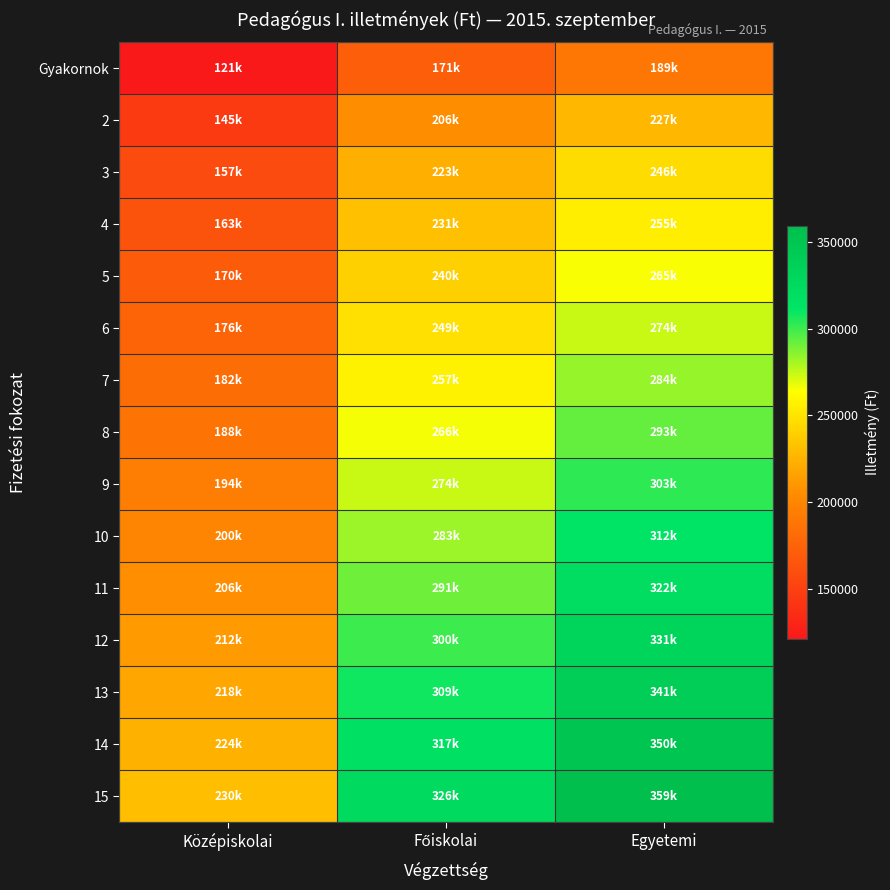

Which has a higher value, Egyetemi or Középiskolai?

Egyetemi